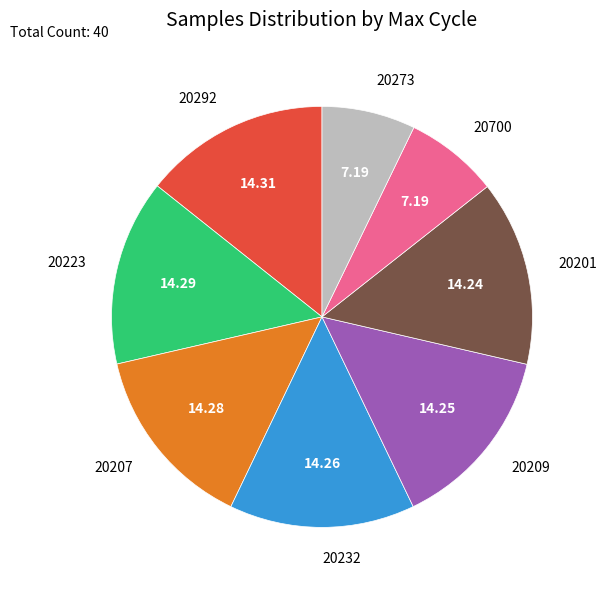

How many segments does this pie chart have?

8